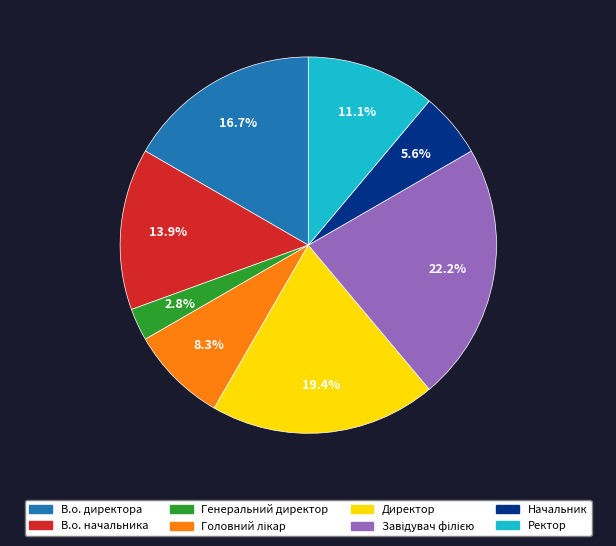

Is it true that Генеральний директор is 3% of the pie?

True